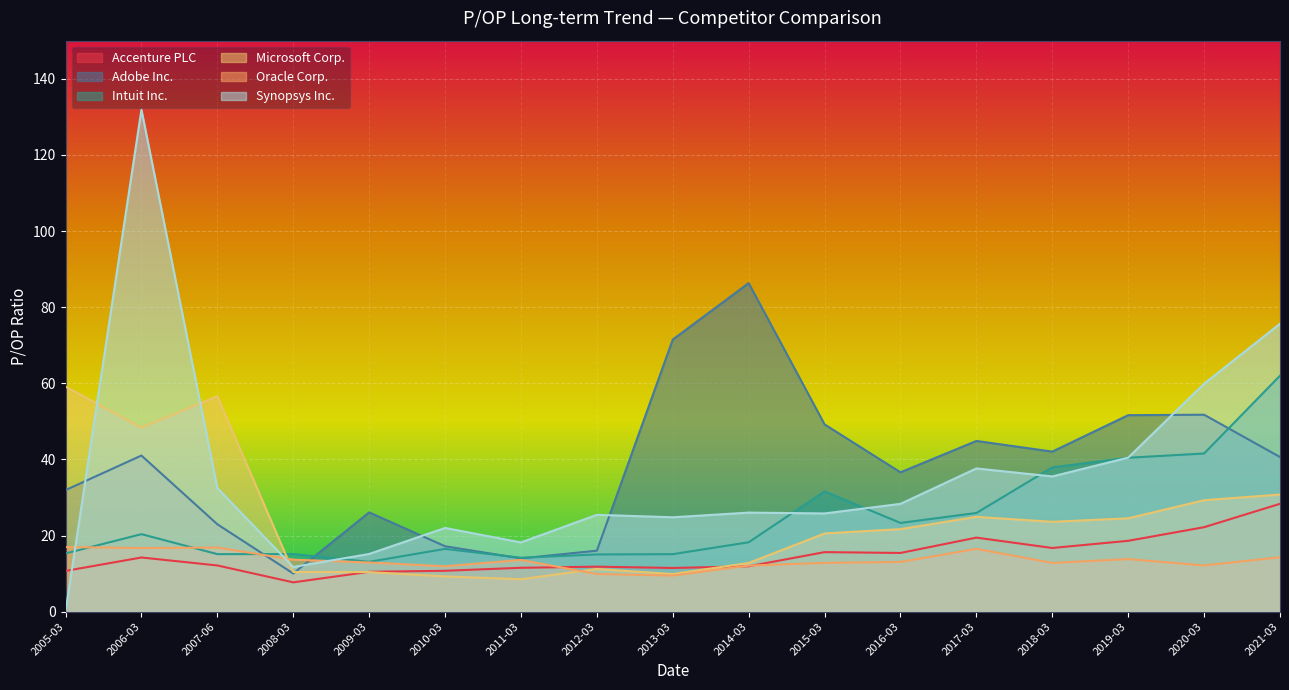

At how many categories does at least one series exceed 13?

17